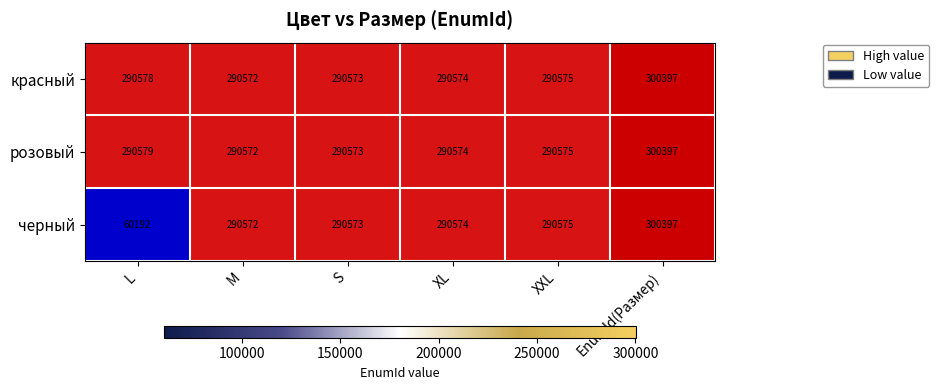

Which category has the lowest value across all series?

L